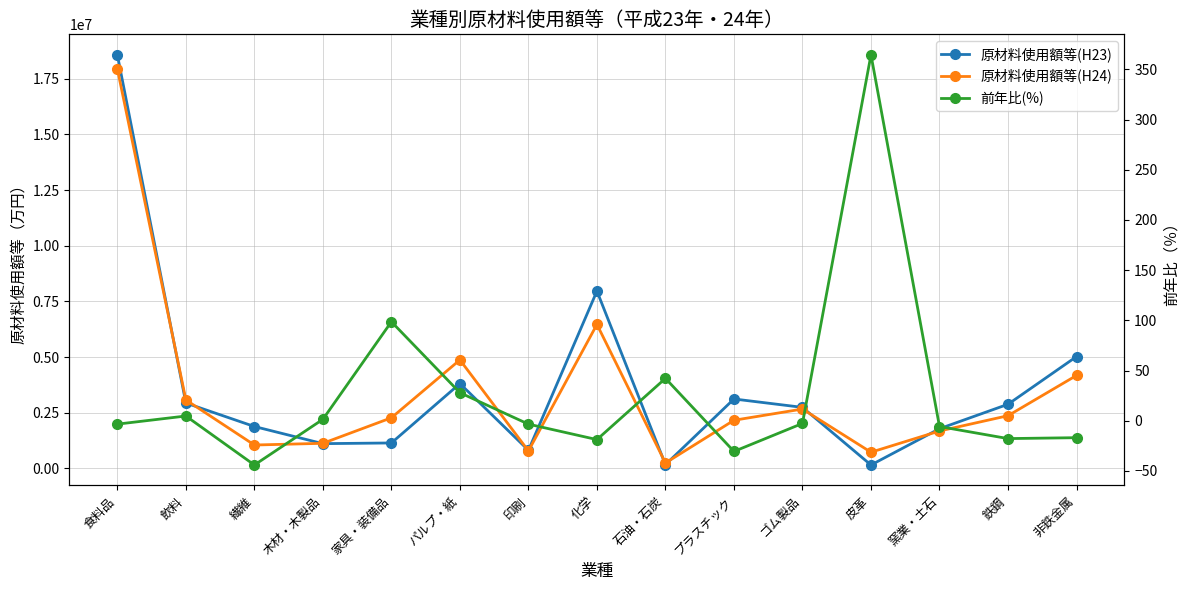

What is the smallest value displayed?

-44.1